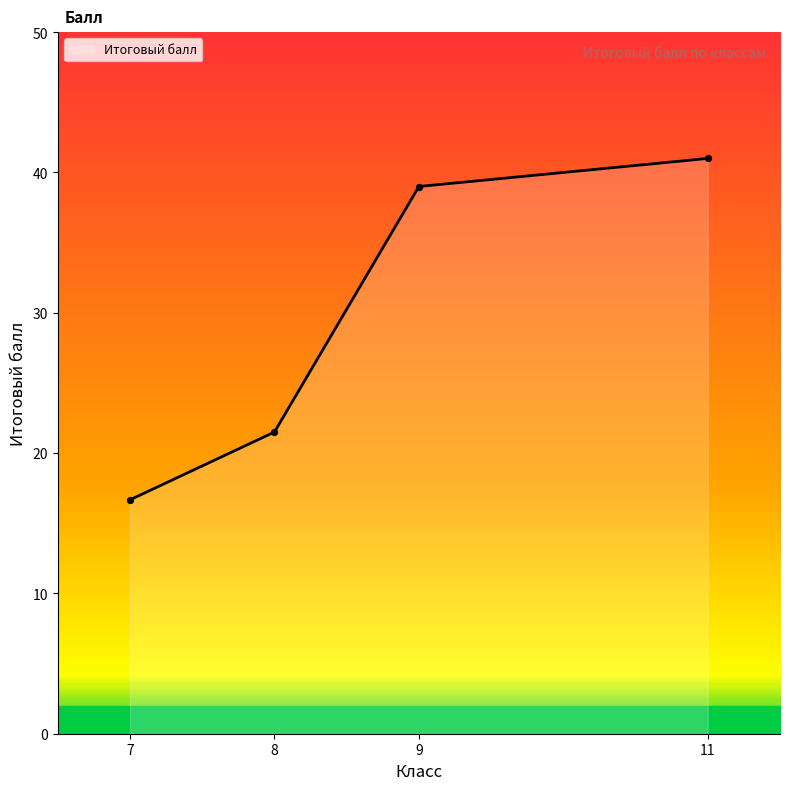

What is the minimum value for Итоговый балл?

16.7